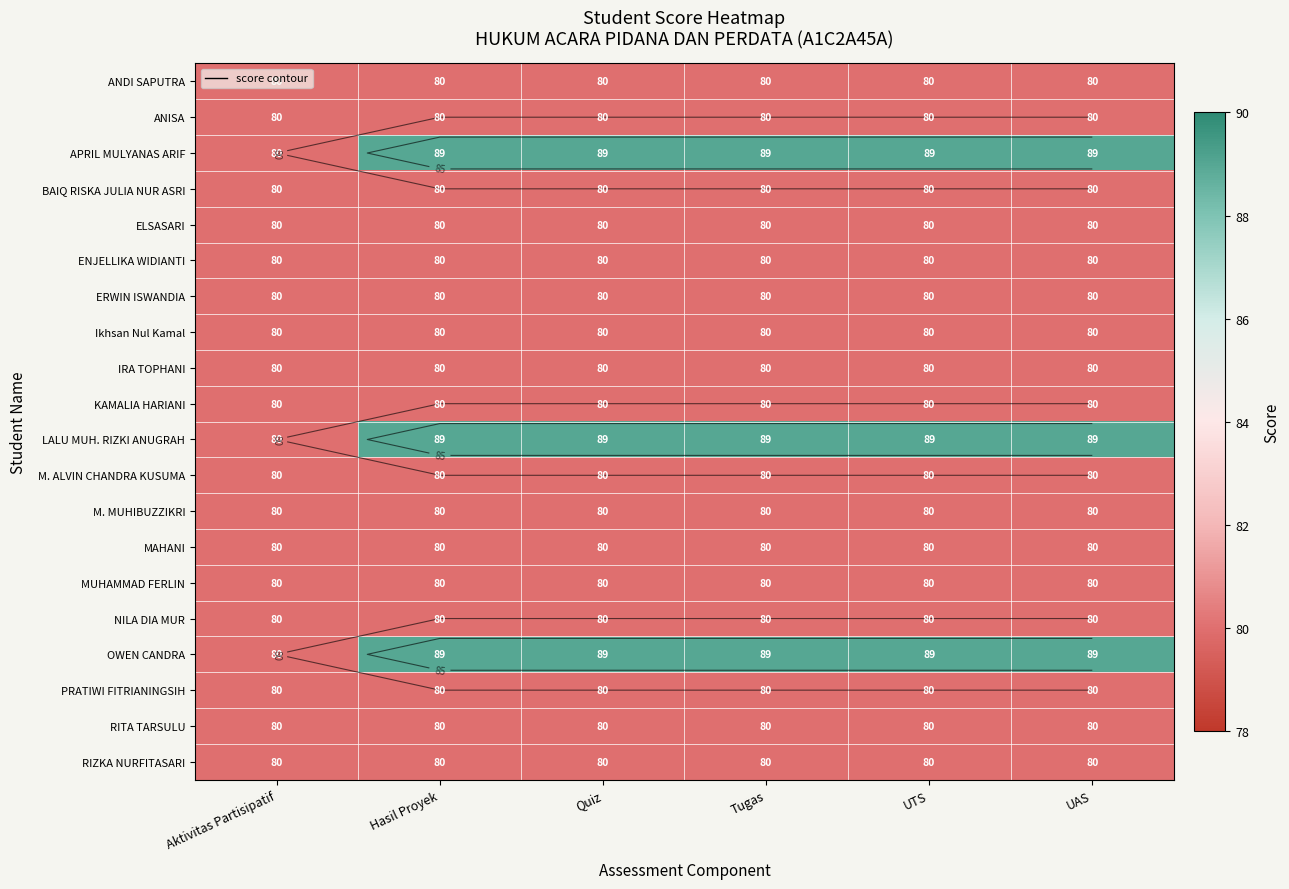

List the labels in order of NILA DIA MUR value, smallest first.

Aktivitas Partisipatif, Hasil Proyek, Quiz, Tugas, UTS, UAS